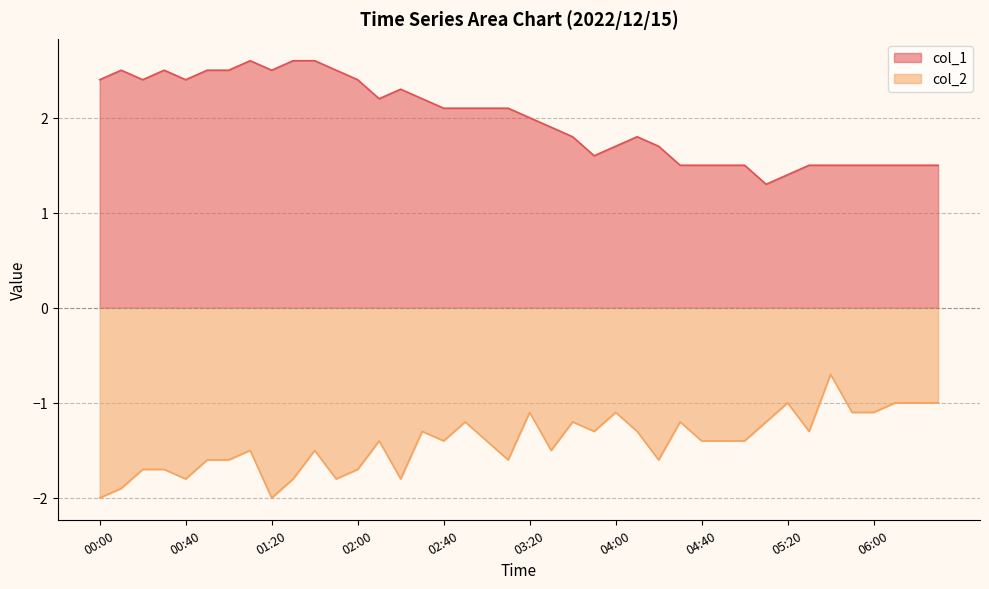

What position from the right is 06:20?

2